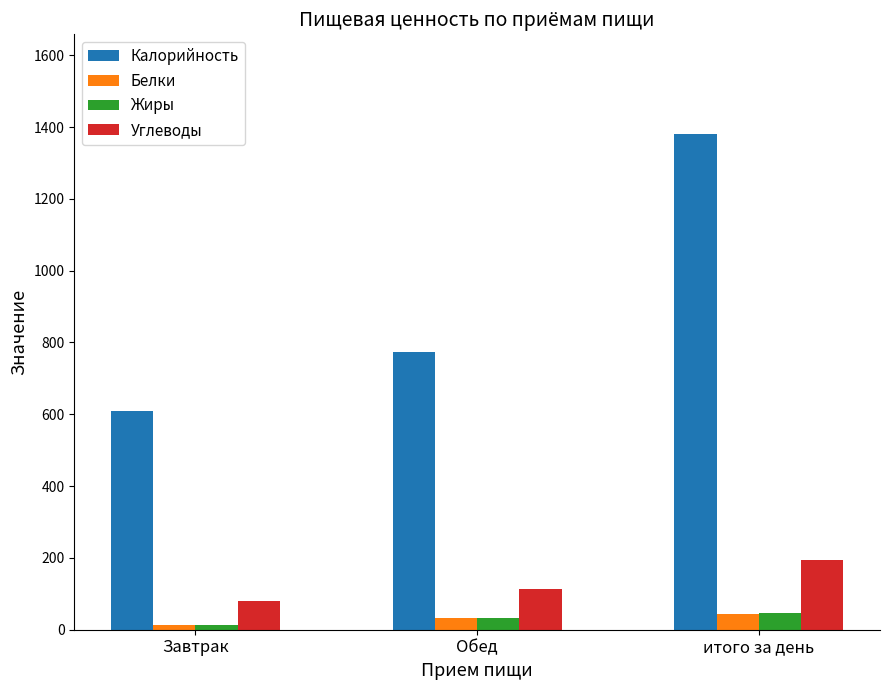

Which series has the largest range (max minus min)?

Калорийность